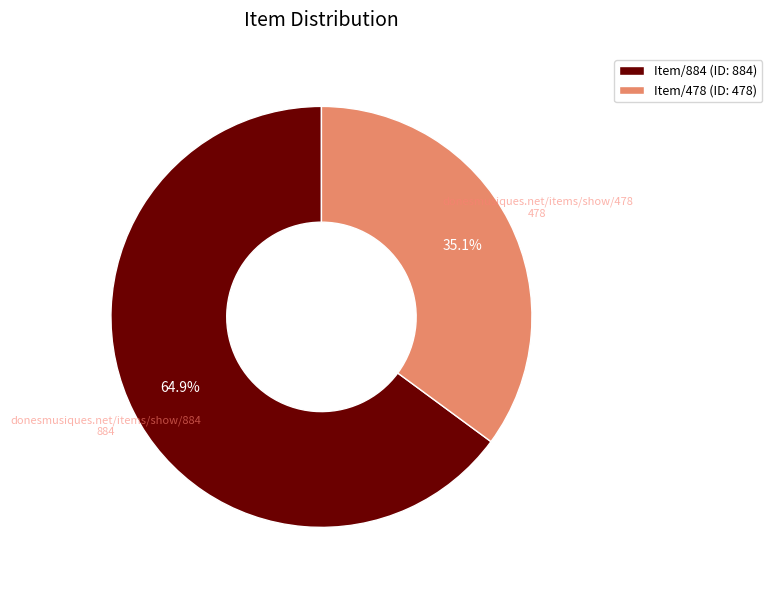

Is there any slice that represents more than half of the pie?

Yes